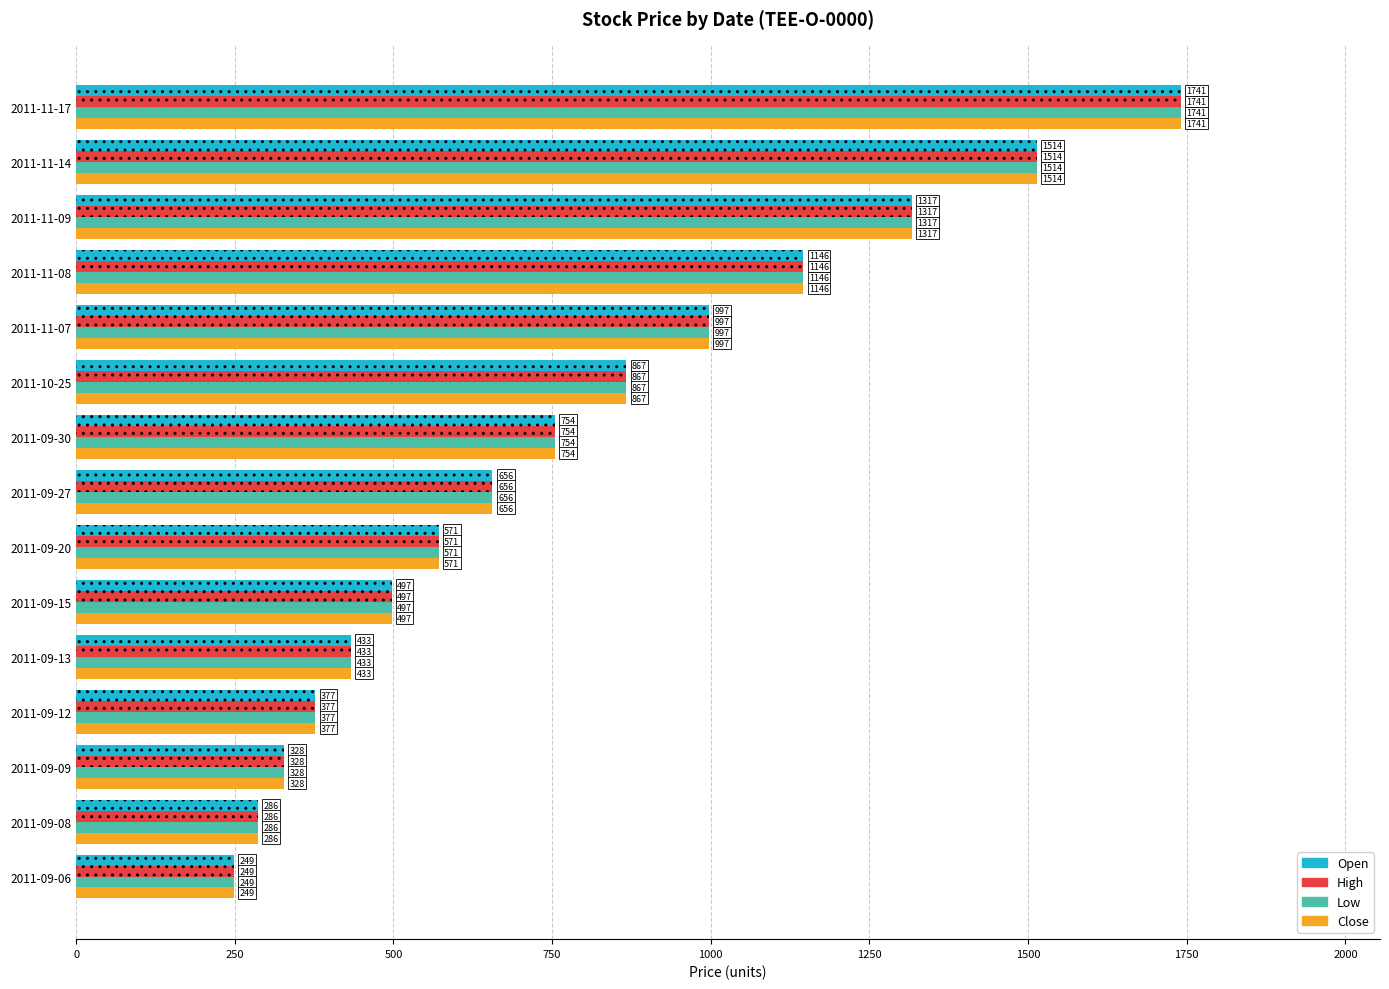

Is the value of Open at 2011-09-09 greater than the value of Close at 2011-10-25?

No